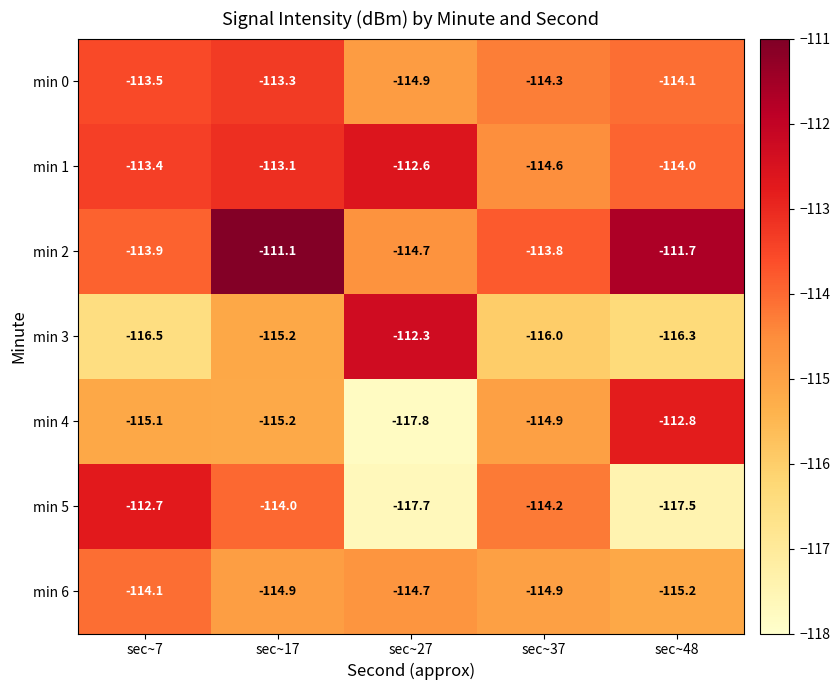

Between sec~7 and sec~27, which series saw the biggest shift?

min 5